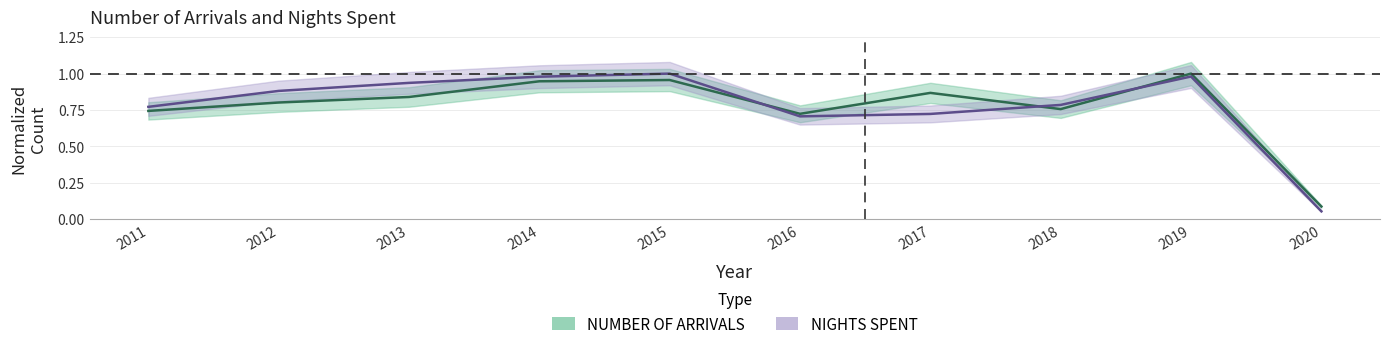

Which has a higher value, 2013 or 2020?

2013